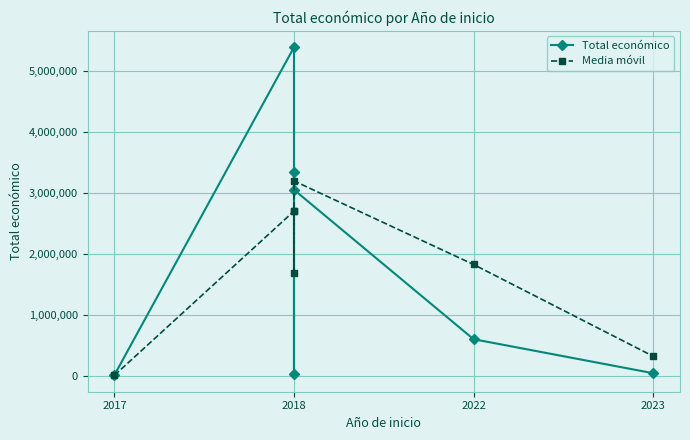

What is the difference between the Total económico values at 2018 and 4?

2339025.0